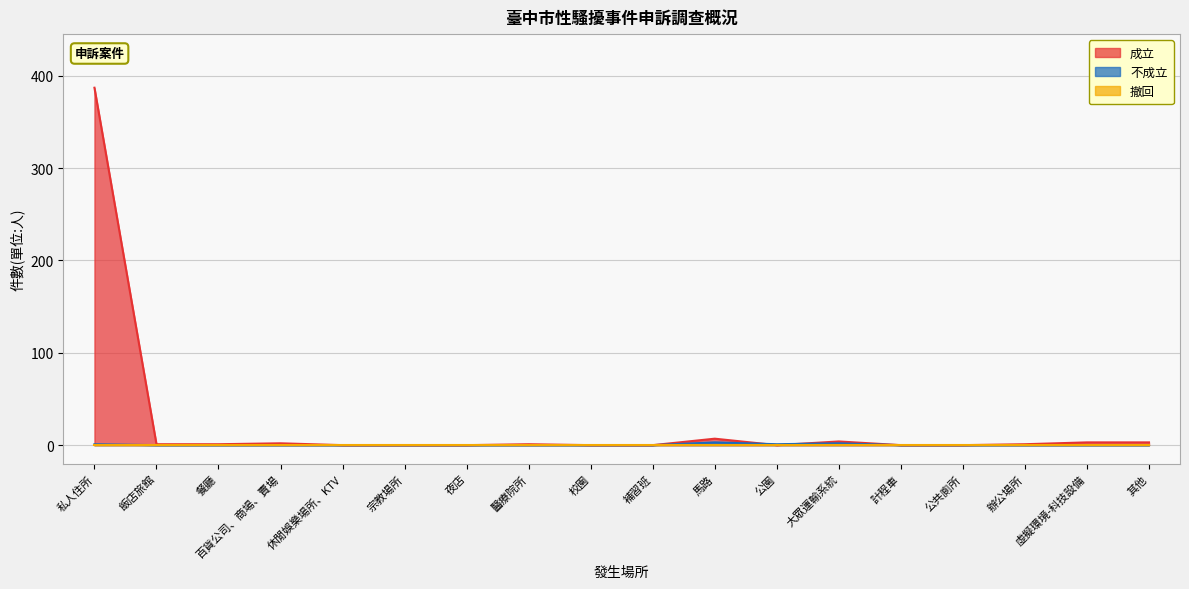

What position from the right is 飯店旅館?

17